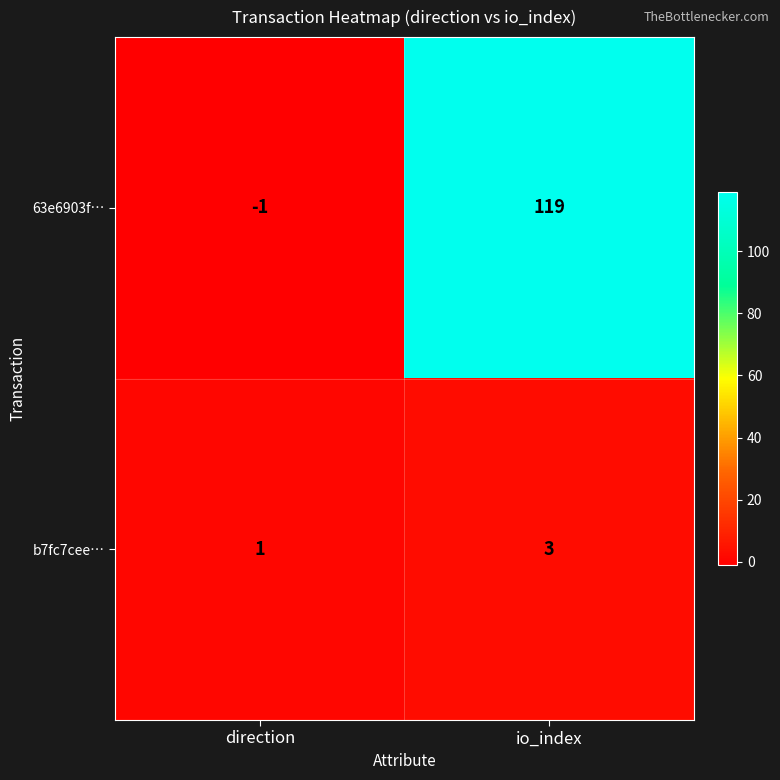

Count the number of categories in the chart.

2